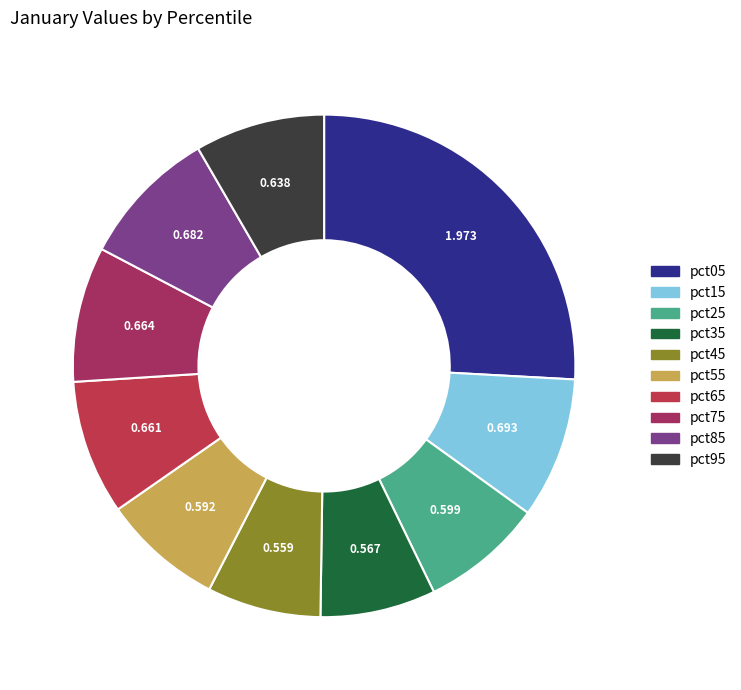

Does pct85 account for over 50% of the chart?

No